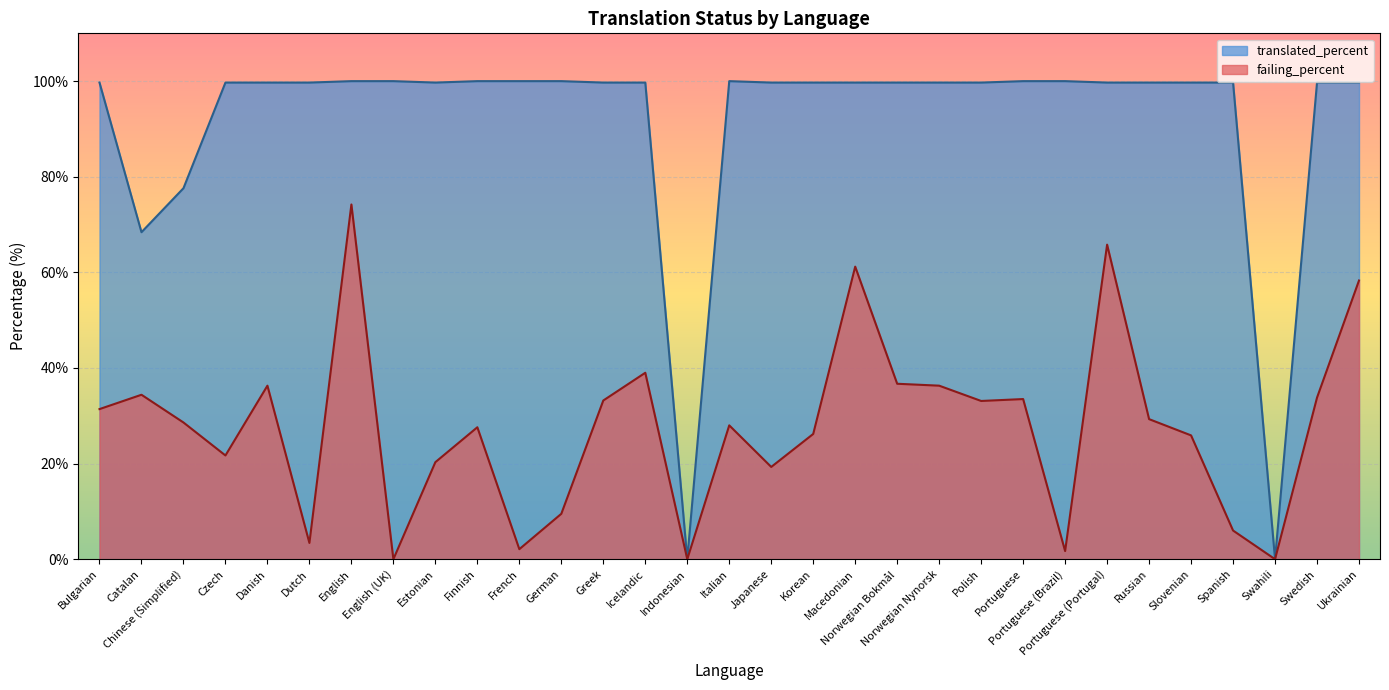

How many lines are shown in the chart?

2